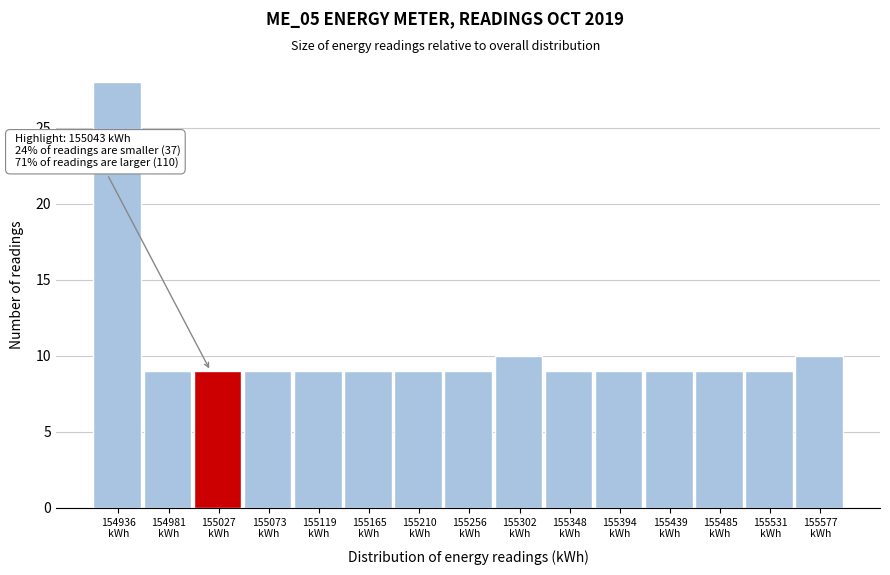

Reading left to right, extract all data points from this chart.

28	9	9	9	9	9	9	9	10	9	9	9	9	9	10